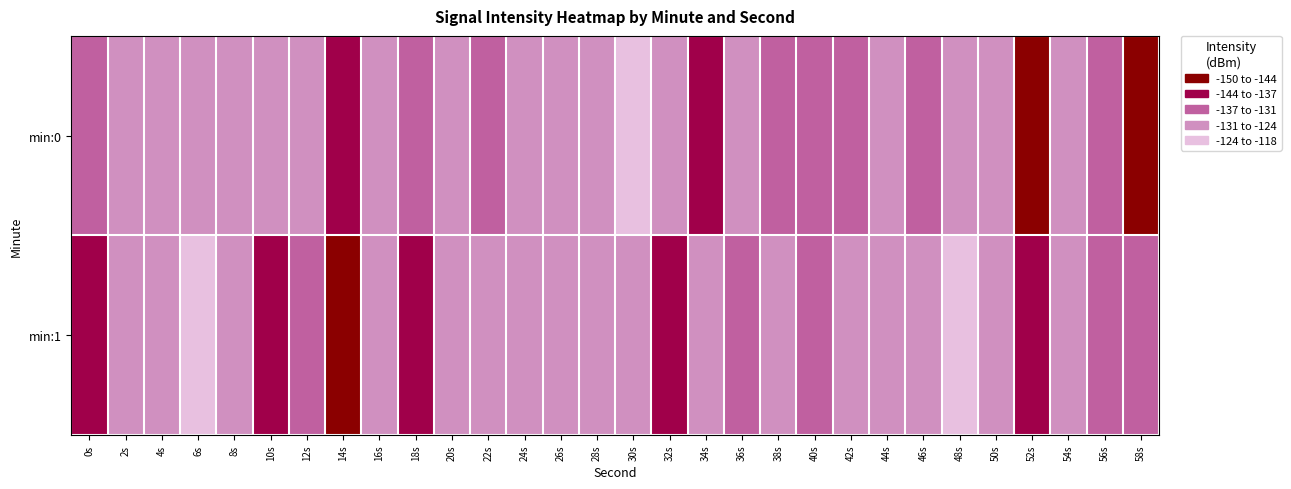

At which category is the sum across all series the highest?

30s